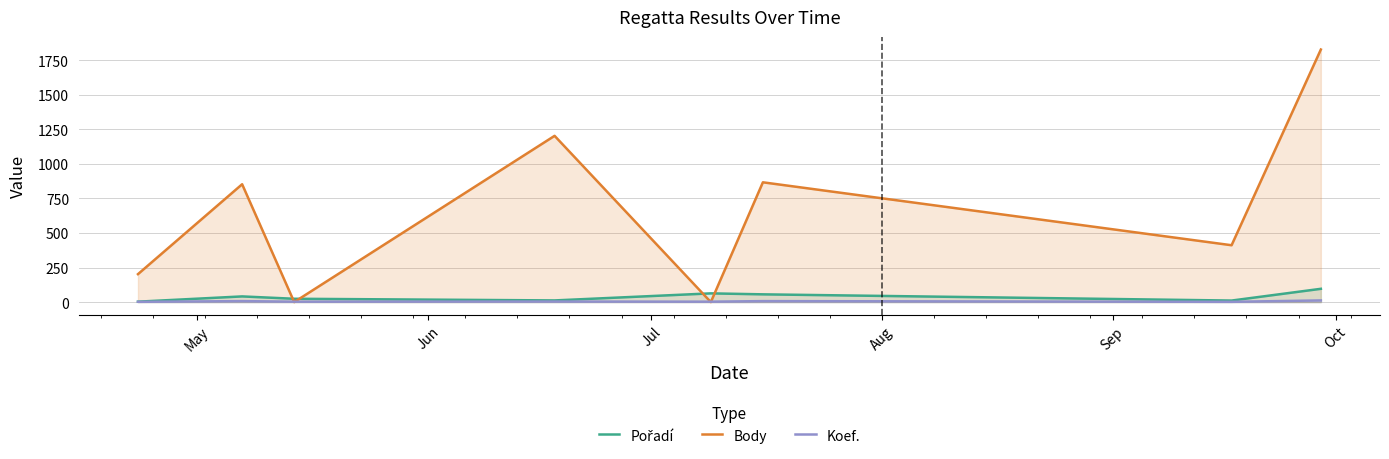

Reading left to right, what are all the values shown in this chart?

Pořadí: 3	41	24	12	63	56	11	96
Body: 202	852	0	1202	0	866	411	1826
Koef.: 2	7	3	4	3	7	2	12